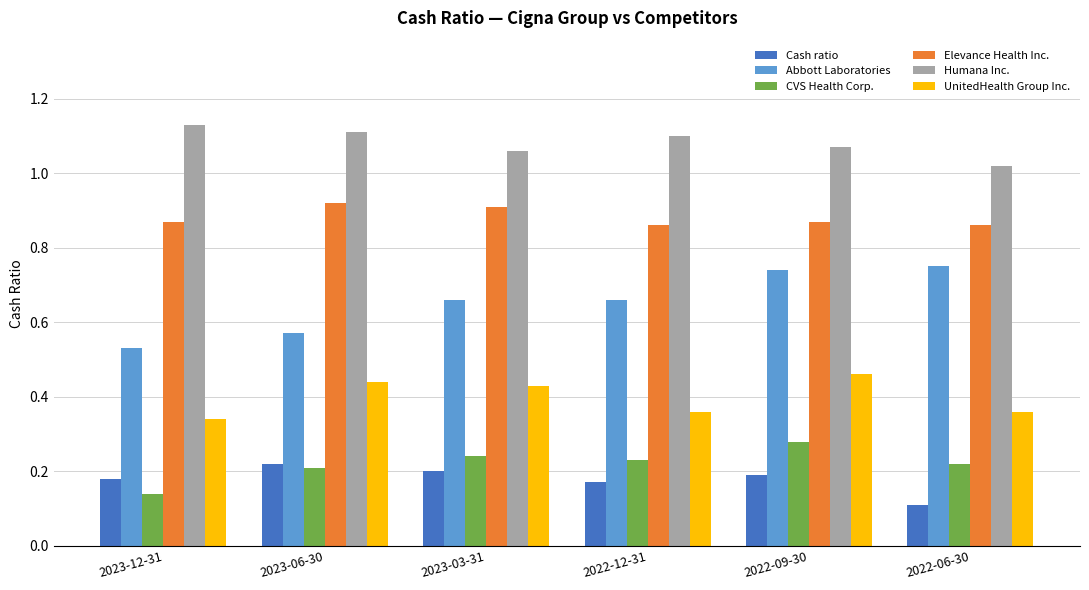

What is the label of the 6th bar from the right?

2023-12-31